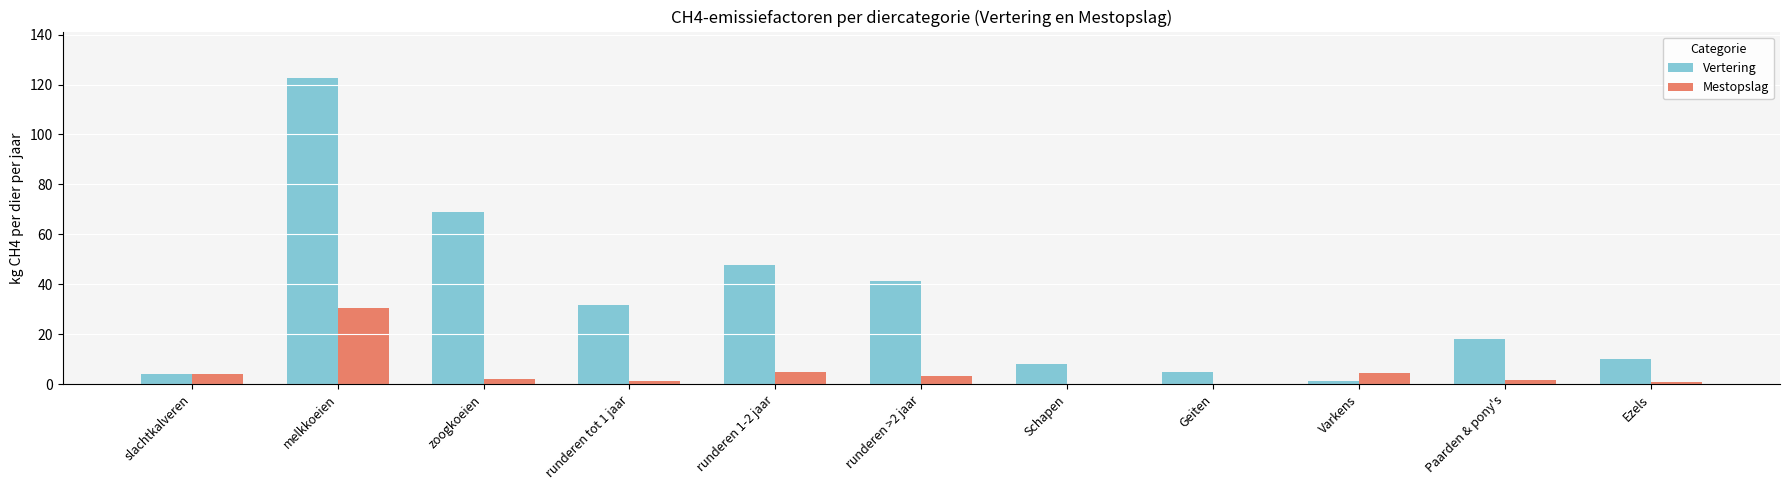

How many groups of bars are there?

11